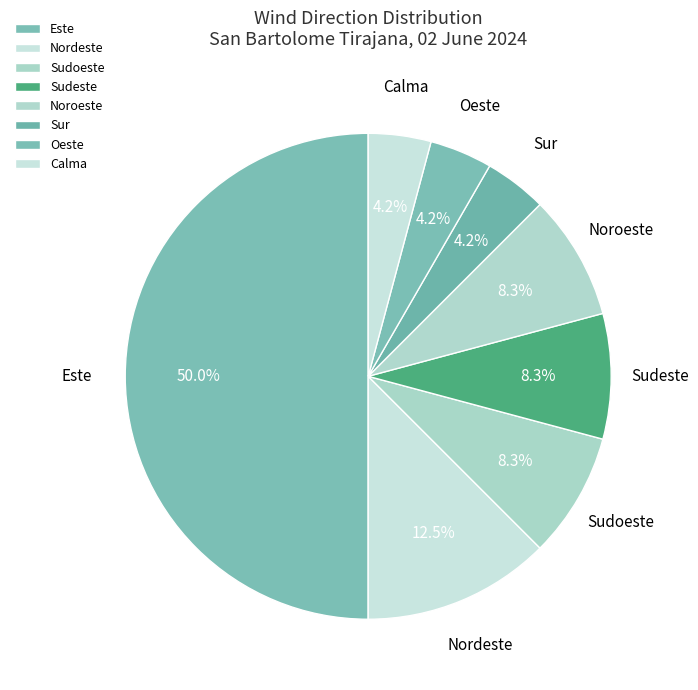

To the nearest percent, what is the difference between the largest and smallest slice percentages?

46%